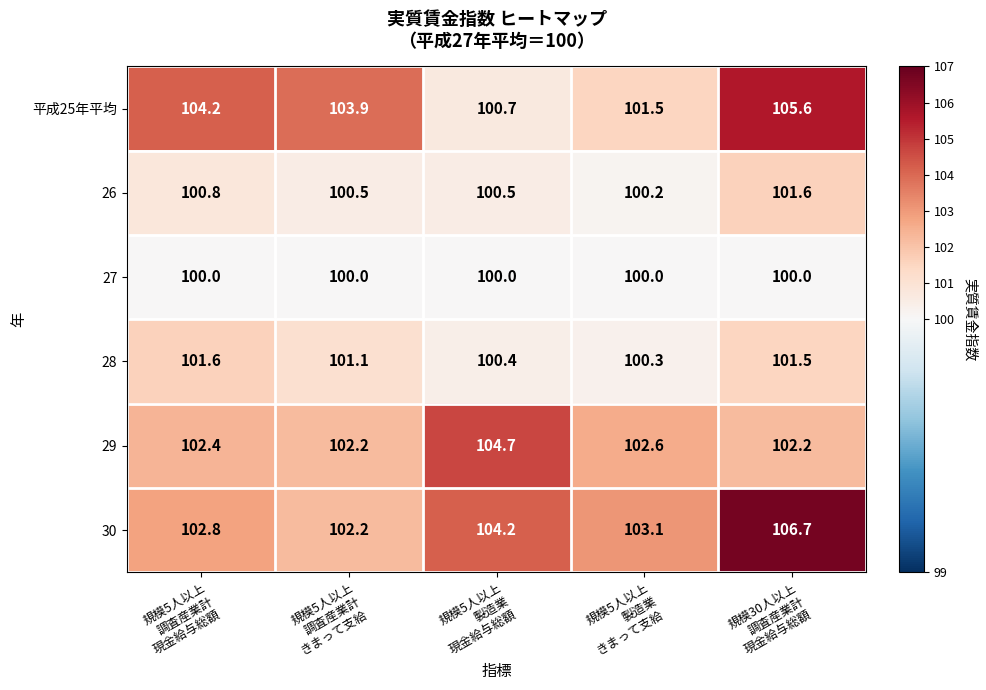

Count the number of data series in this chart.

6